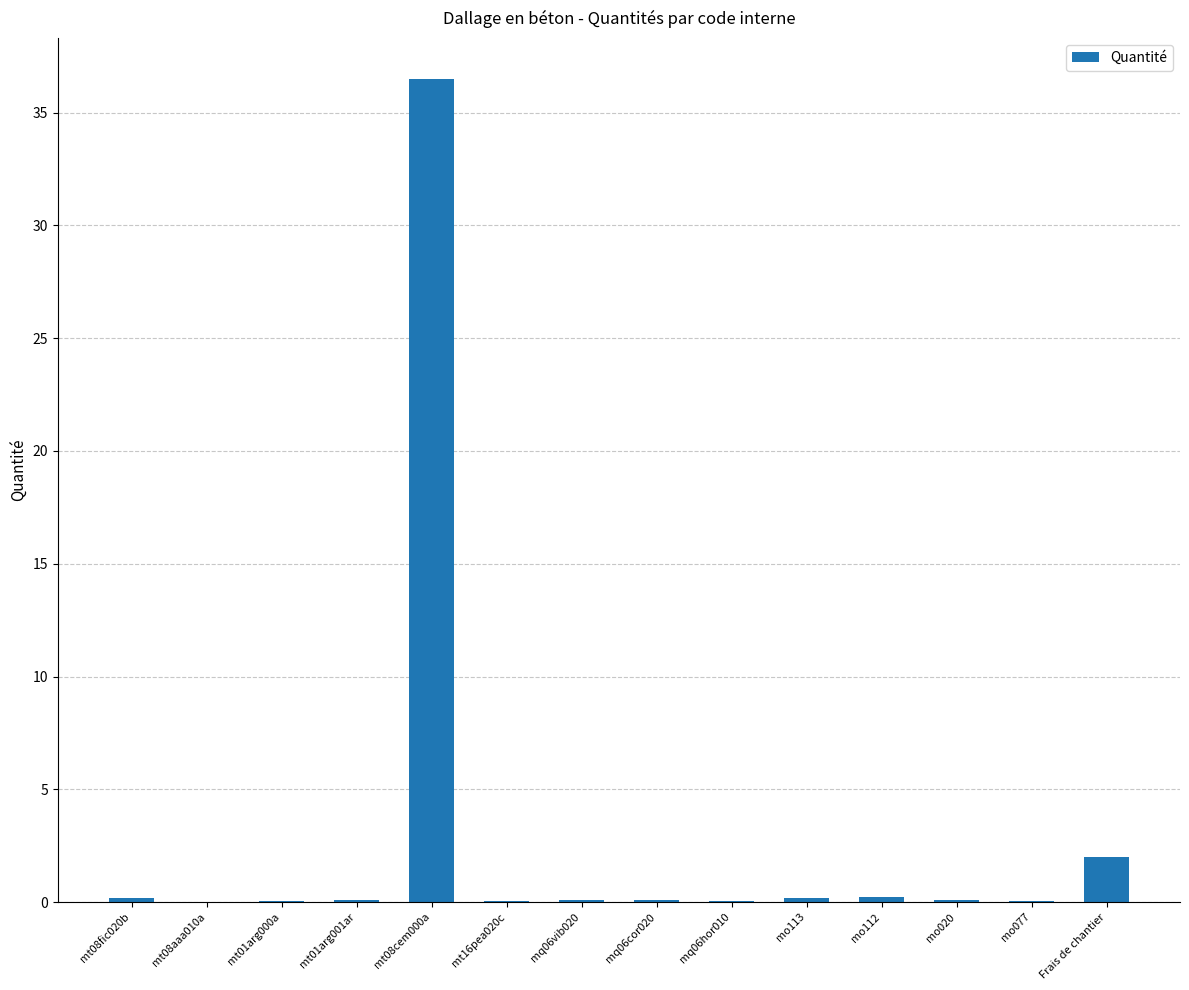

Where is the data nearest to the value 18?

Frais de chantier